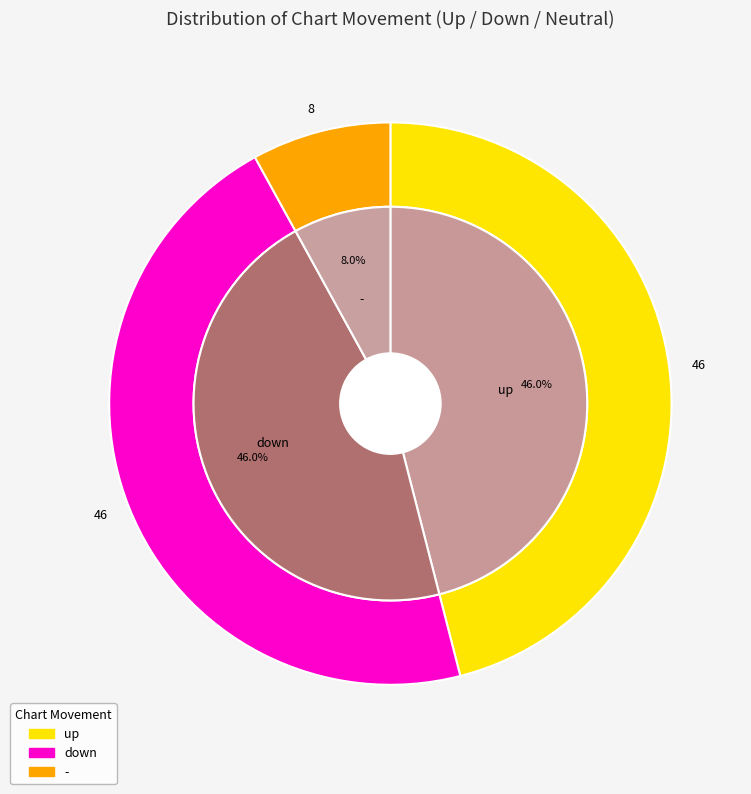

Is it true that up is 36% of the pie?

False